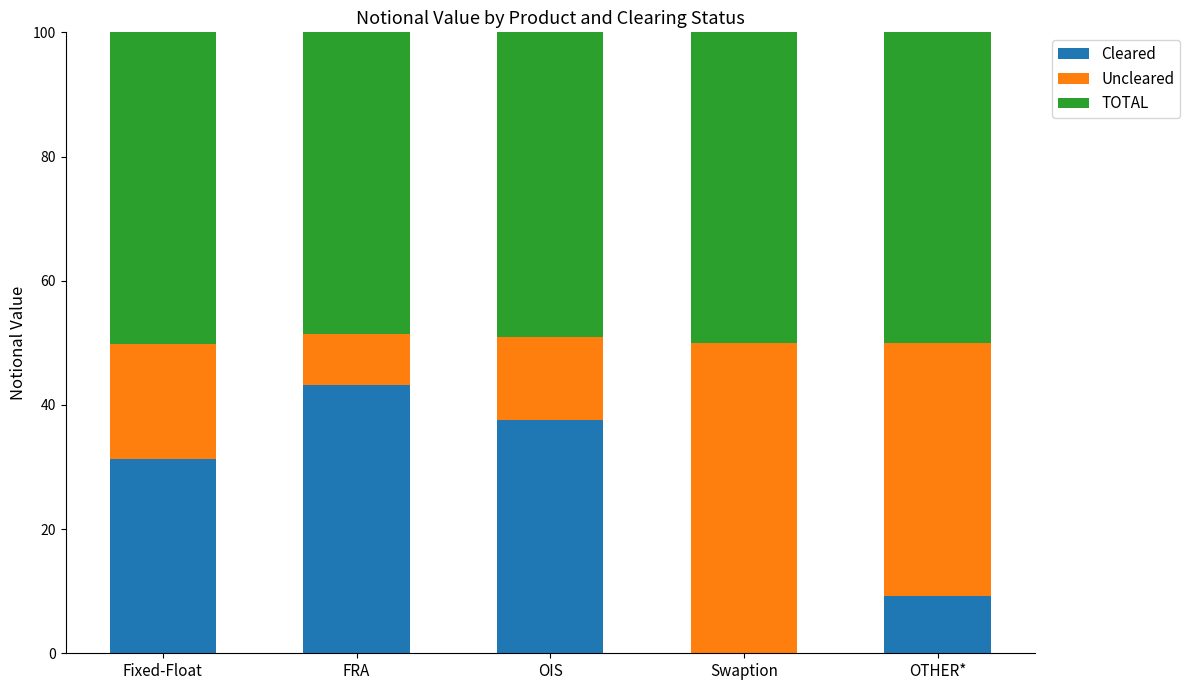

The Cleared series shows 25.6 at OIS. True or false?

False